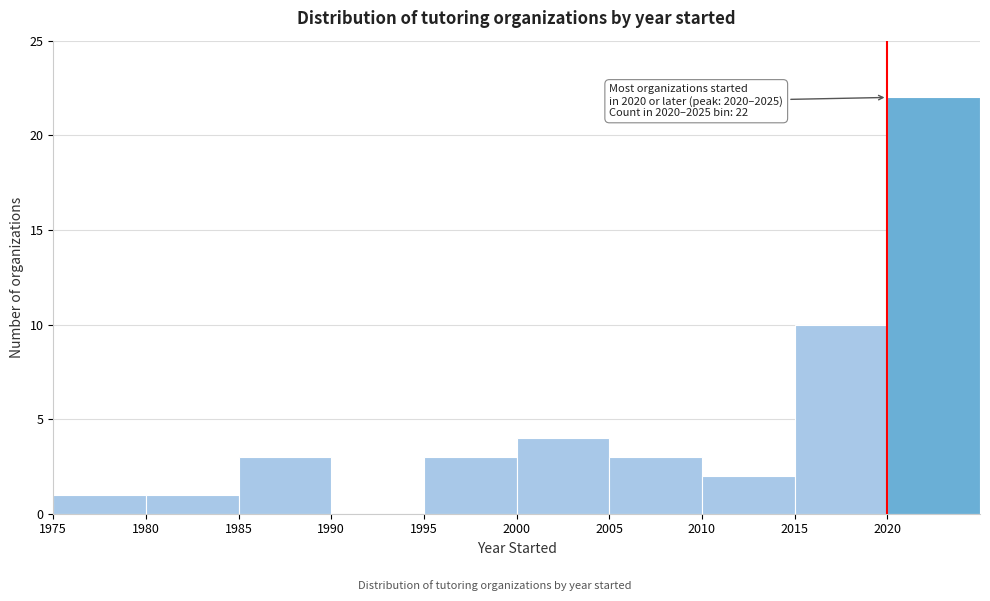

Over which range of the x-axis is the bar tallest?

2020 to 2025